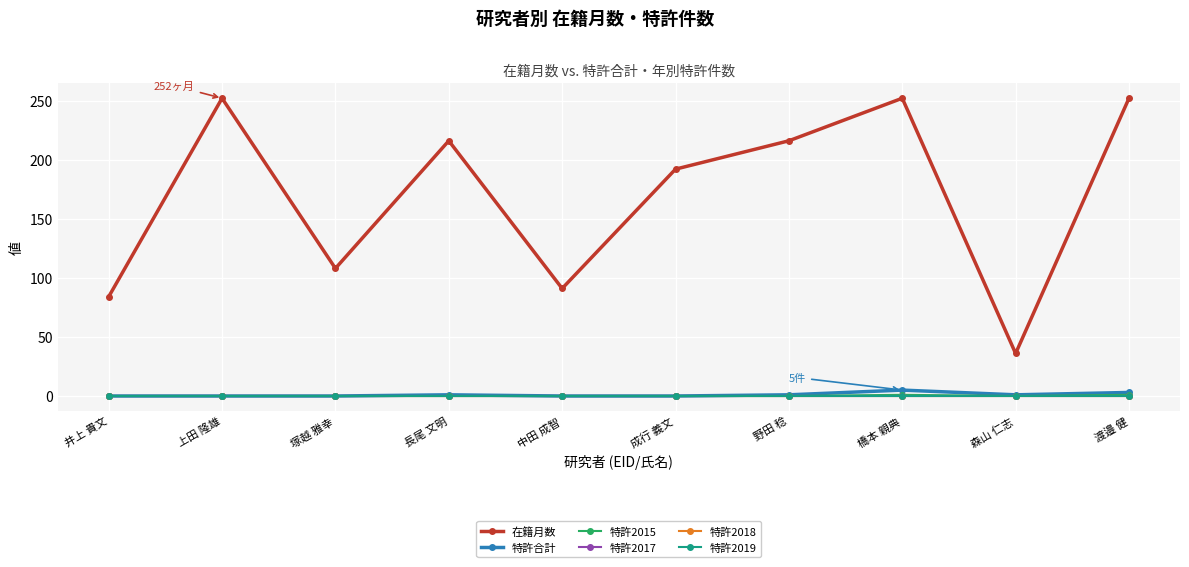

The 在籍月数 series shows 258 at 成行 義文. True or false?

False